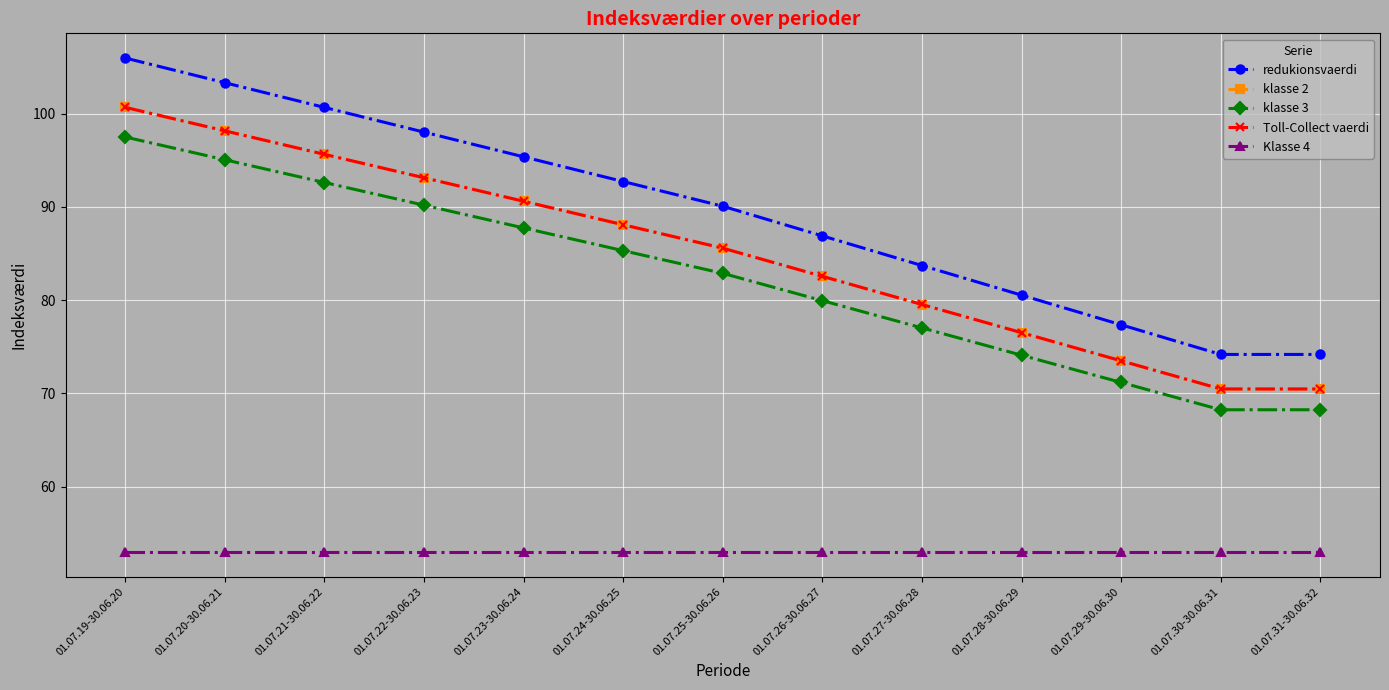

Which series has the largest range (max minus min)?

redukionsvaerdi